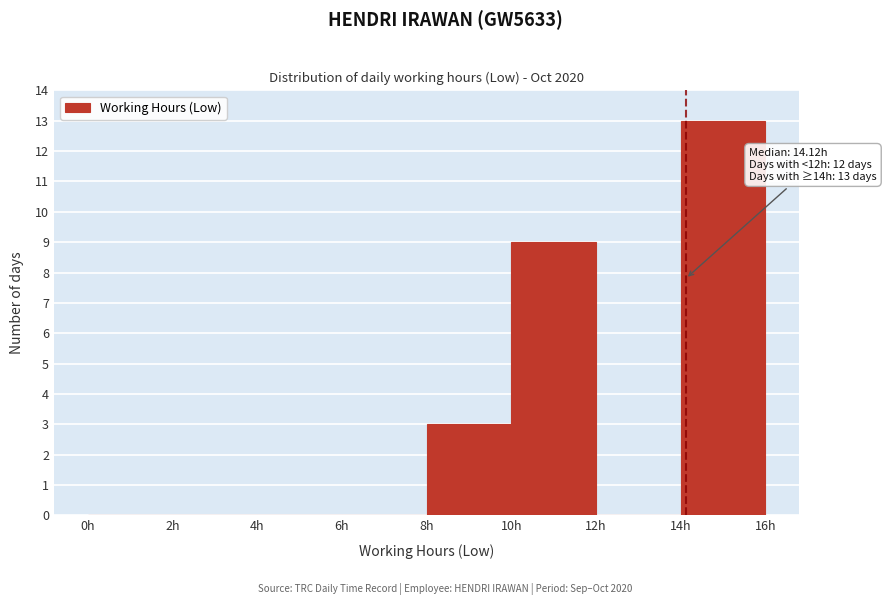

Over which range of the x-axis is the bar tallest?

14 to 16